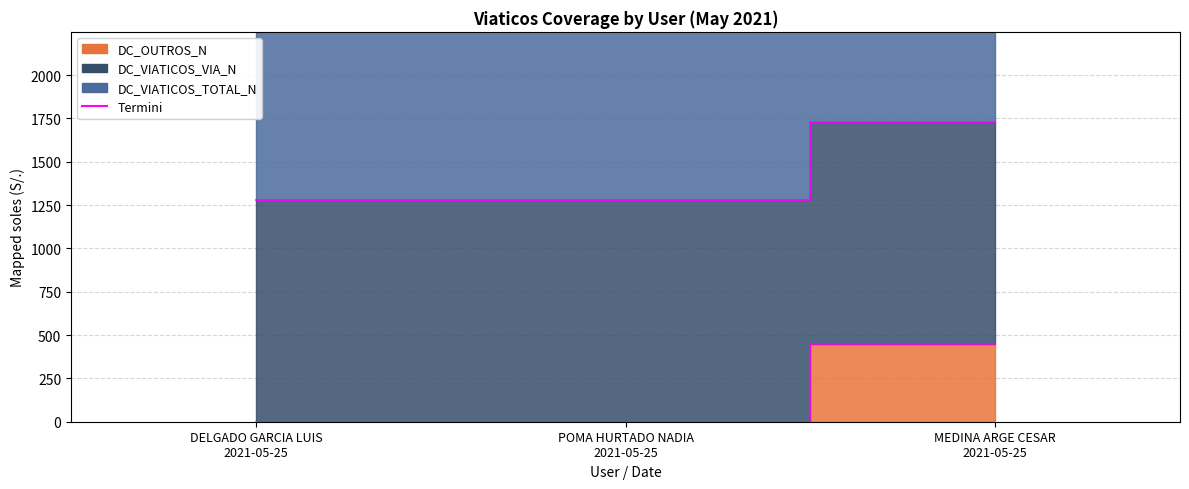

Which has a higher value, POMA HURTADO NADIA
2021-05-25 or MEDINA ARGE CESAR
2021-05-25?

MEDINA ARGE CESAR
2021-05-25